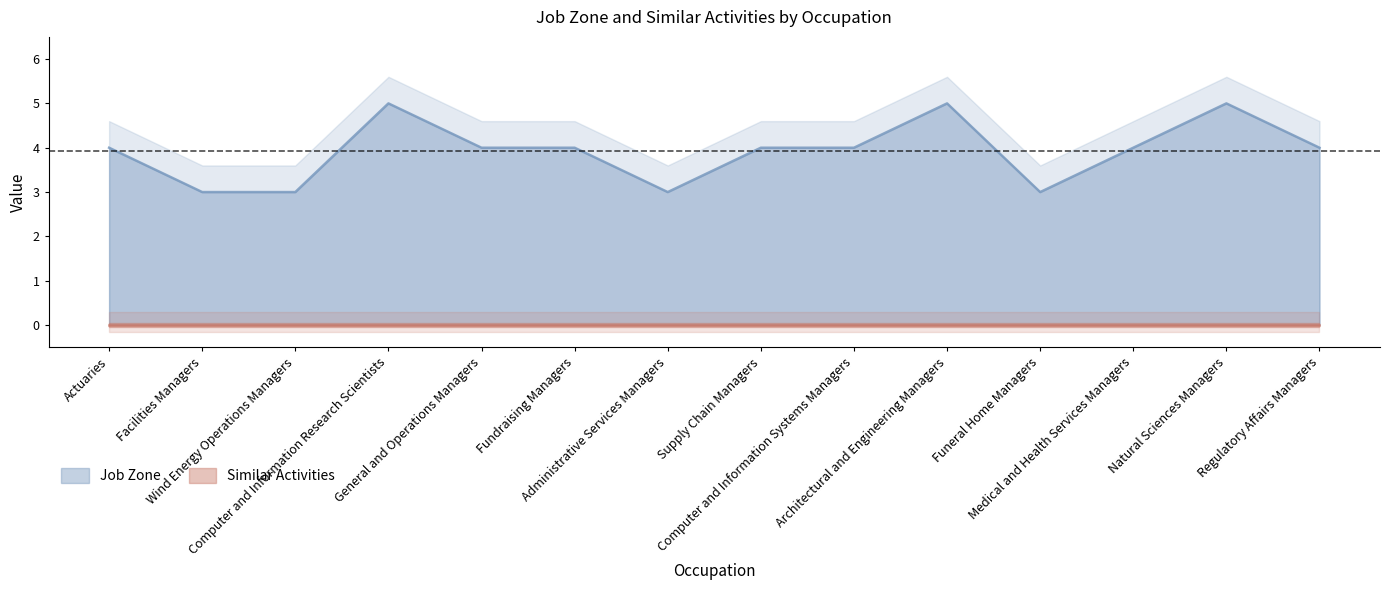

At which category does the chart reach its peak across all series?

Computer and Information Research Scientists